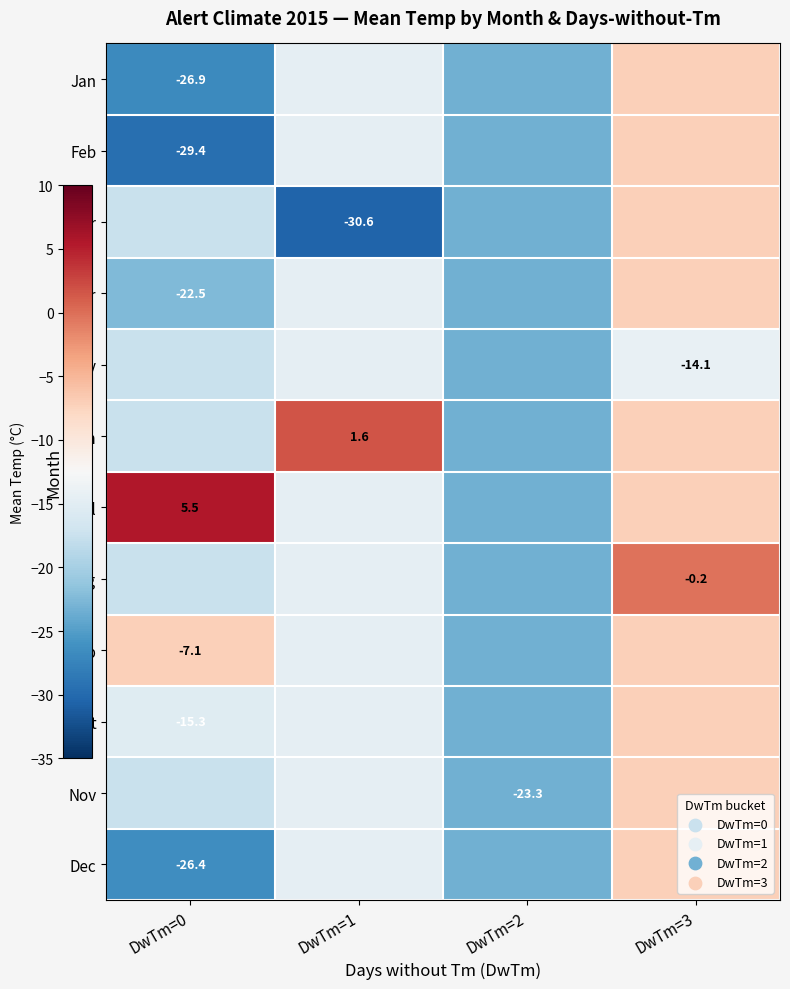

At how many categories does at least one series exceed -3?

3